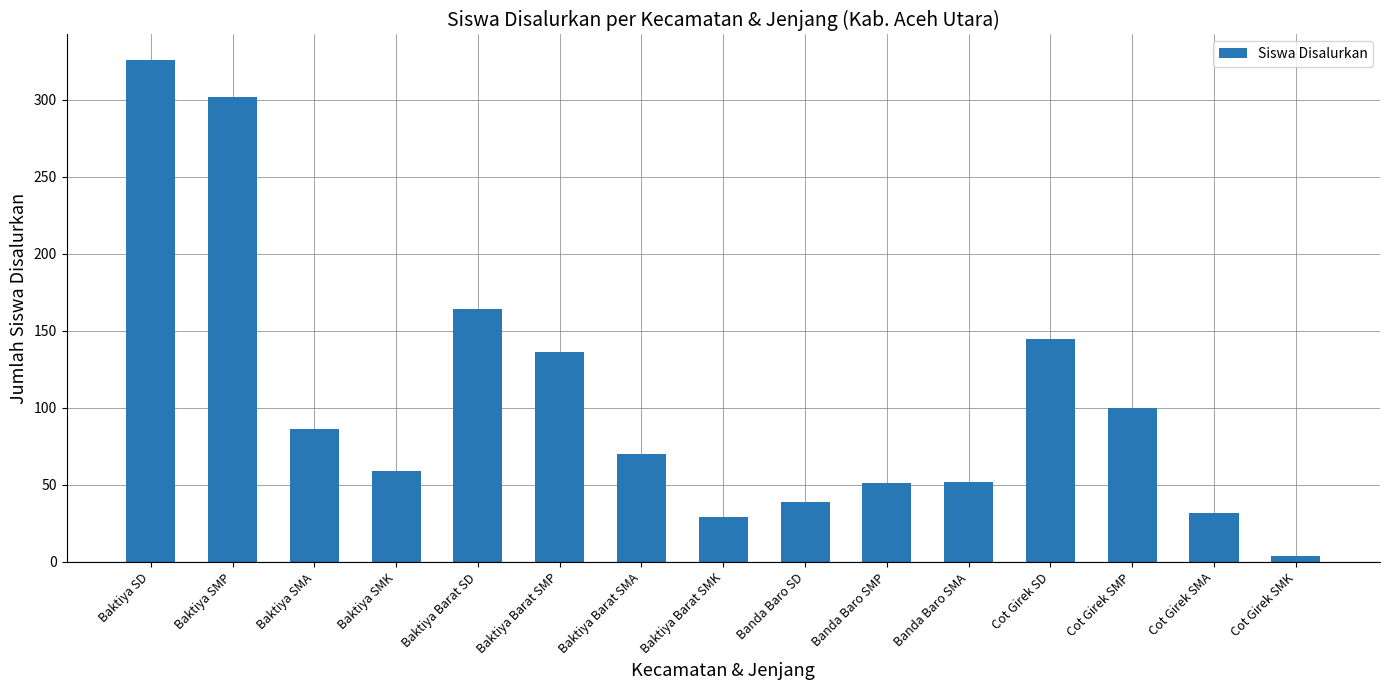

Which category has the highest value across all series?

Baktiya SD